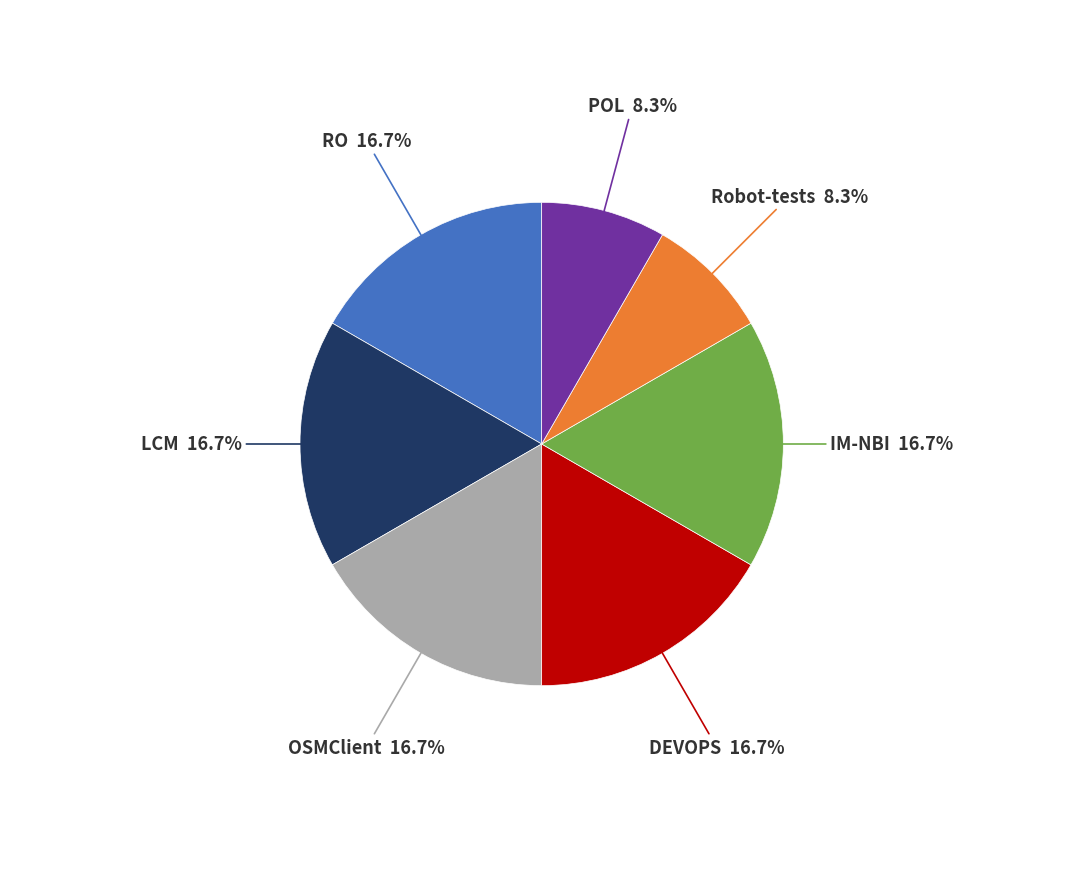

How many segments does this pie chart have?

7